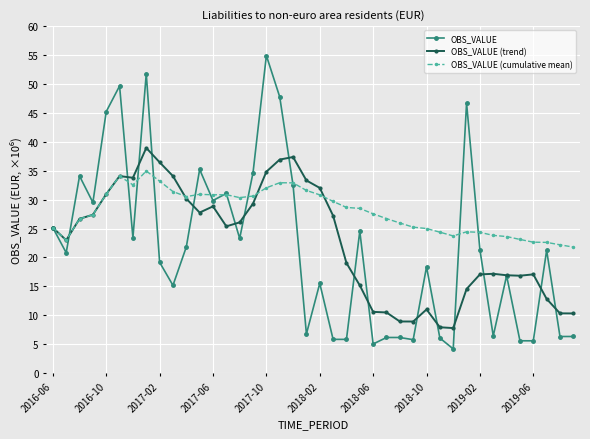

After their last crossing, which series has the higher values: OBS_VALUE or OBS_VALUE (cumulative mean)?

OBS_VALUE (cumulative mean)